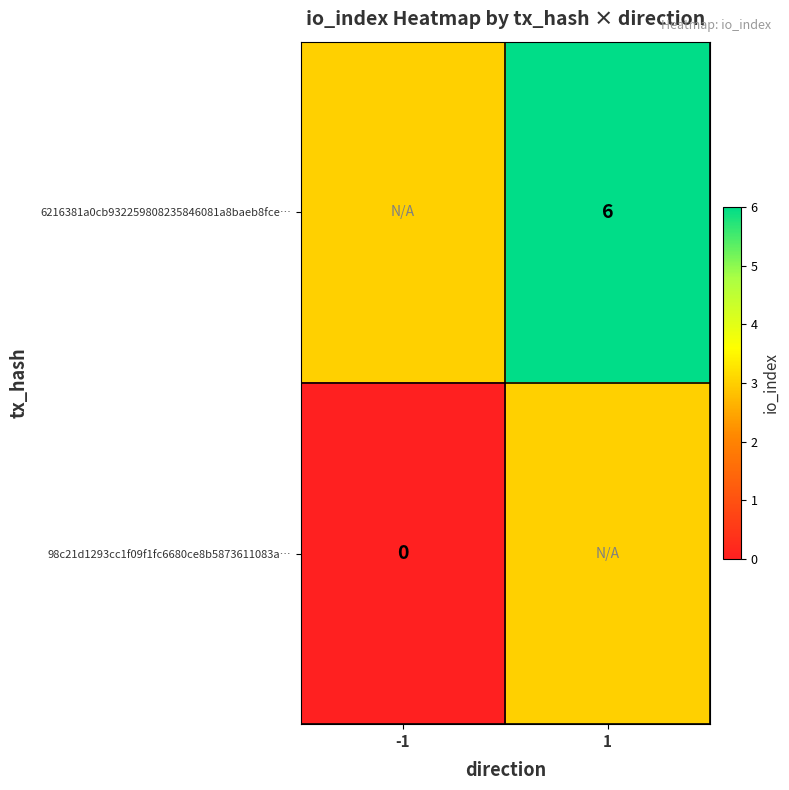

The 6216381a0cb932259808235846081a8baeb8fce… series shows 6 at 1. True or false?

True